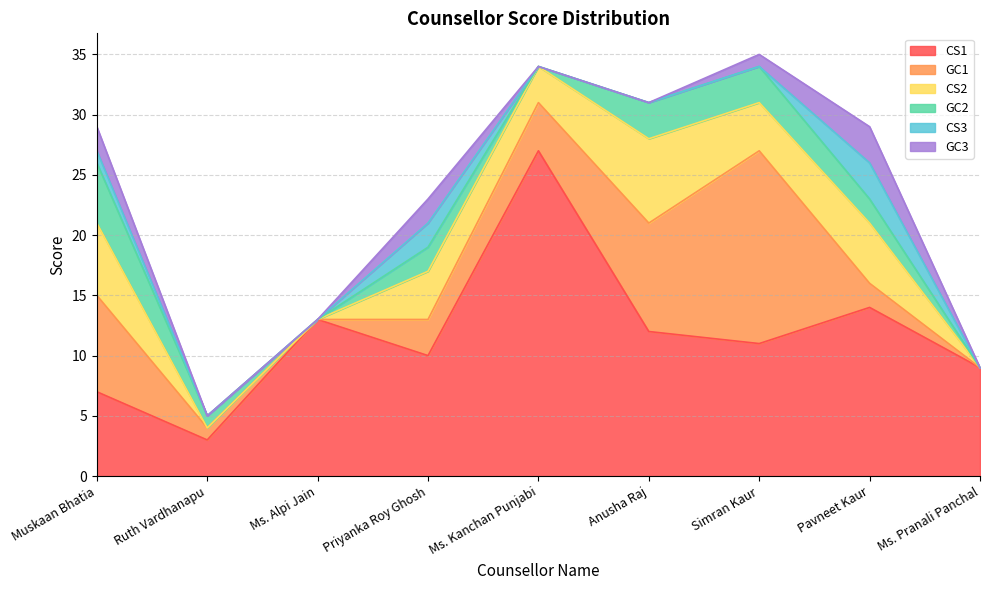

How many data points in CS3 are above 0?

3